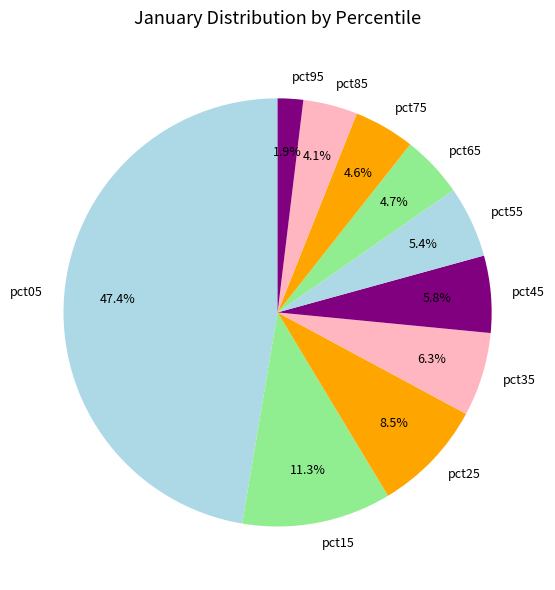

Is there a majority slice in this chart?

No